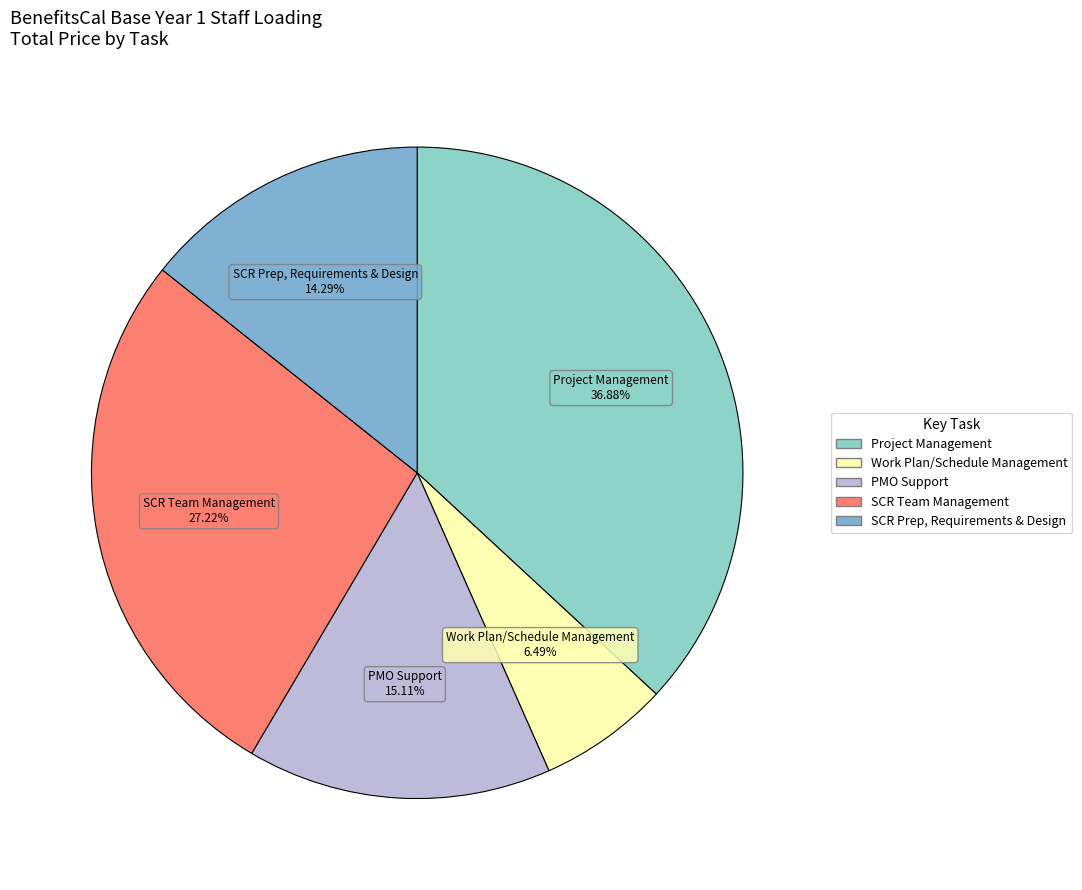

Count the number of slices in the pie.

5